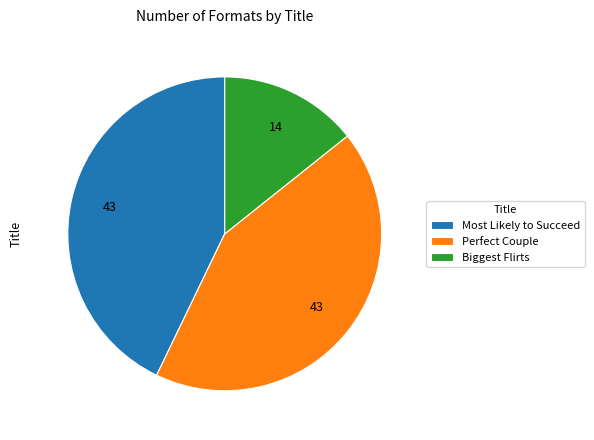

Between Most Likely to Succeed and Biggest Flirts, which is larger?

Most Likely to Succeed